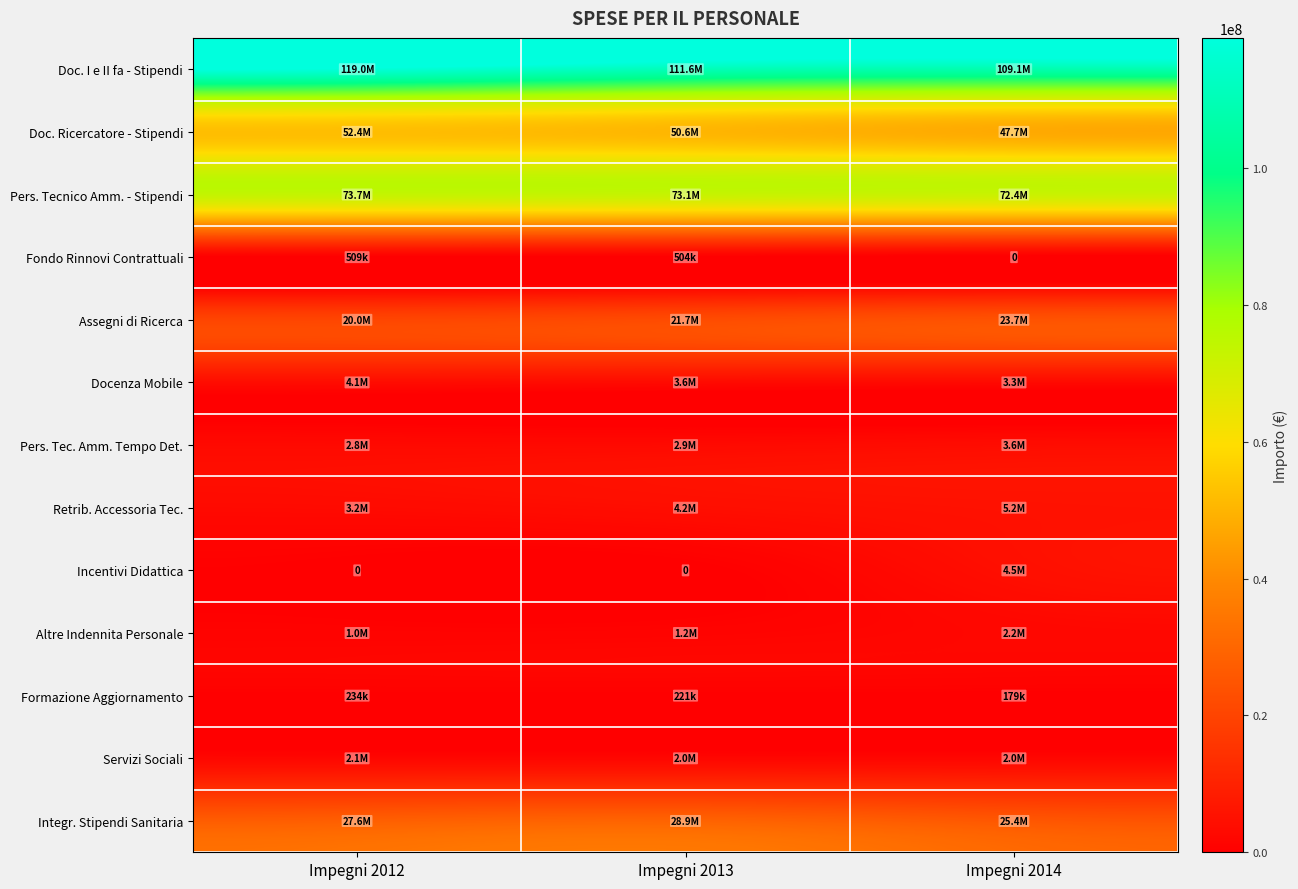

Which series has the largest total across all categories?

Doc. I e II fa - Stipendi